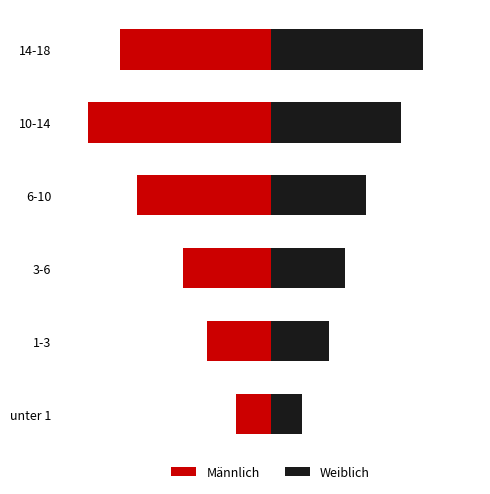

Between 6-10 and 10-14, which series saw the biggest shift?

Männlich